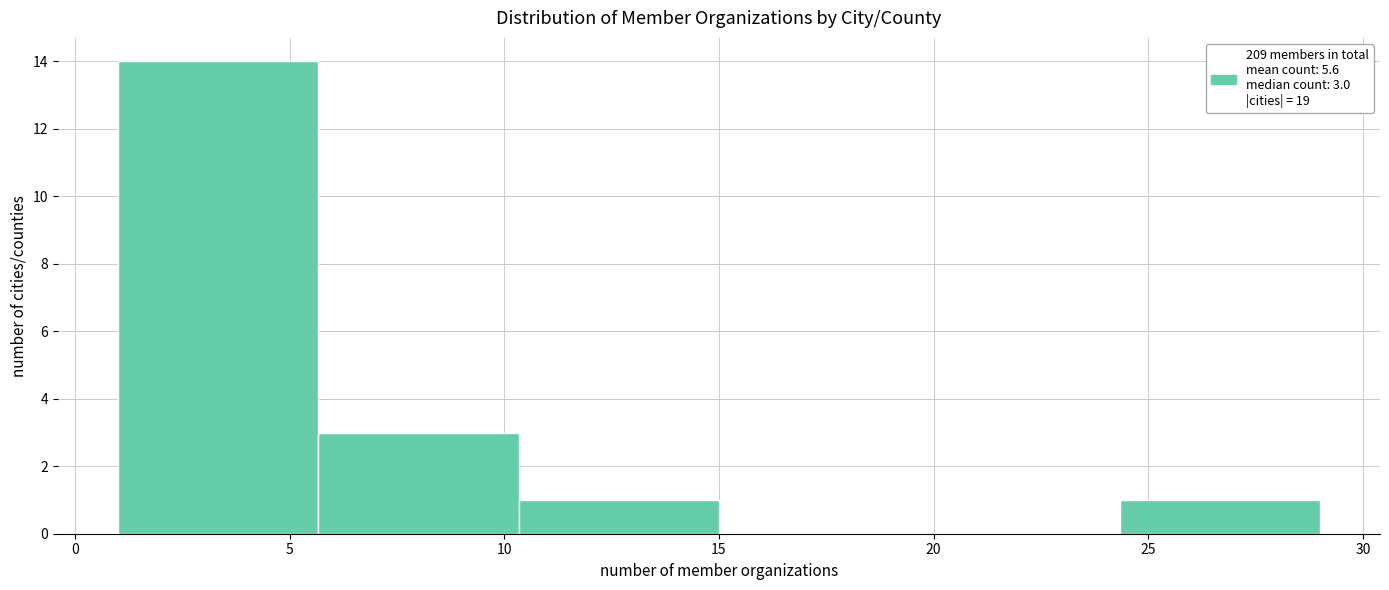

Over which range of the x-axis is the bar tallest?

1.0 to 5.5